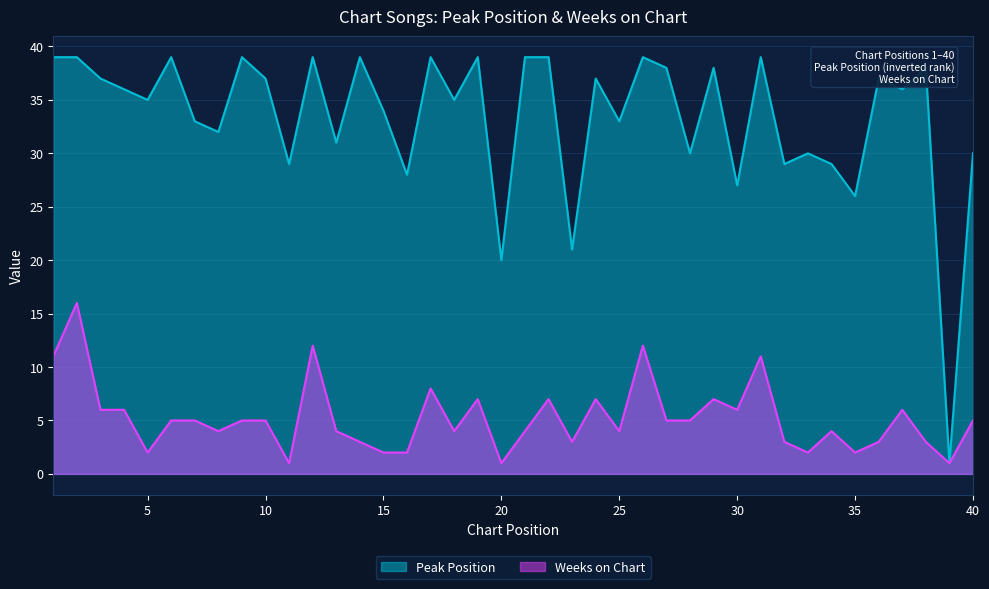

Does the chart display data point markers on the line(s)?

No